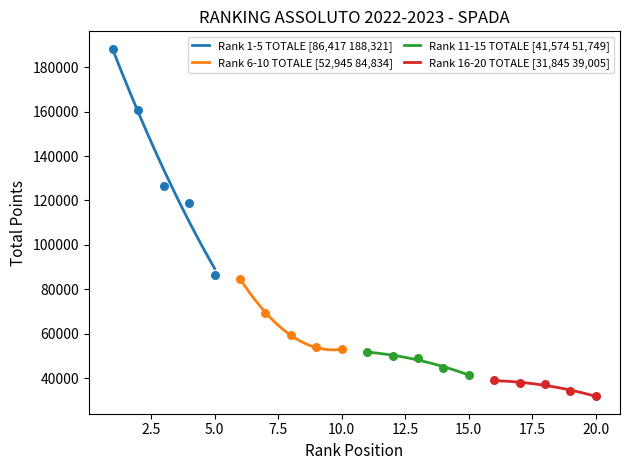

Which series has the largest total across all categories?

Rank 1-5 TOTALE